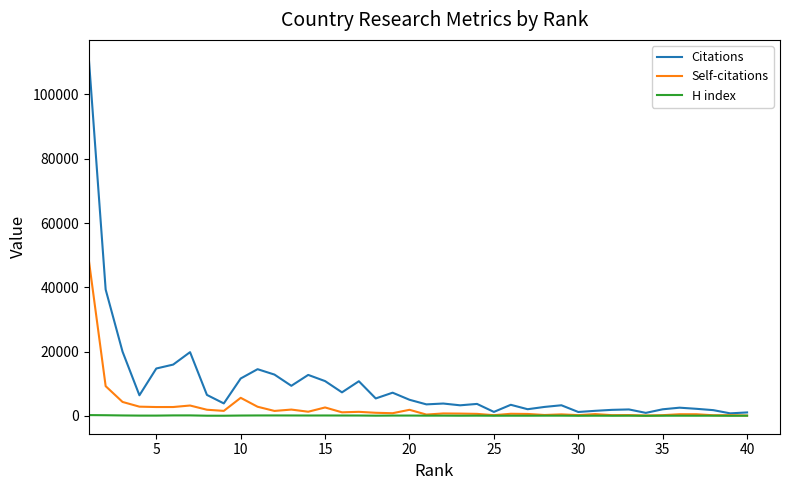

Which series has the largest range (max minus min)?

Citations